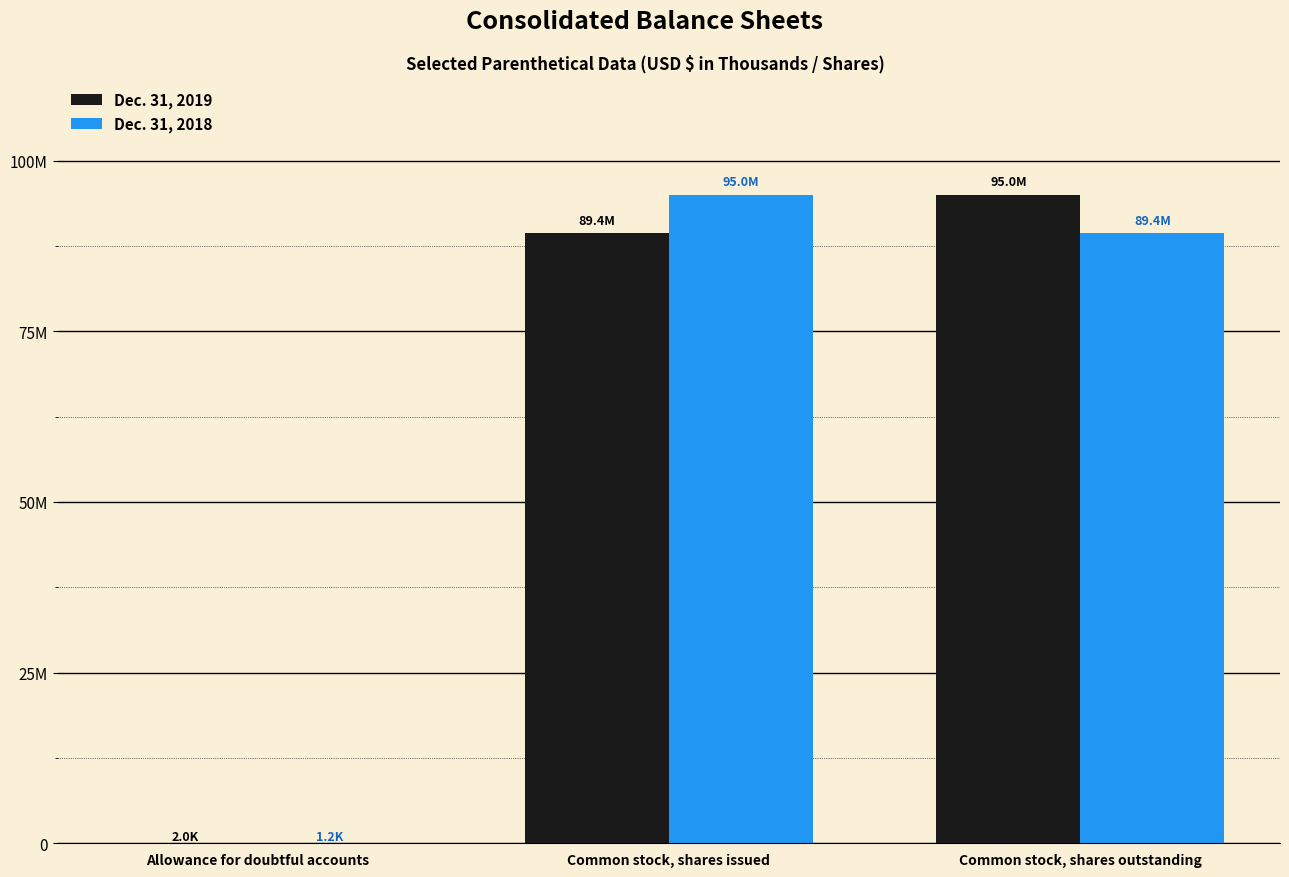

At which category is the sum across all series the highest?

Common stock, shares issued